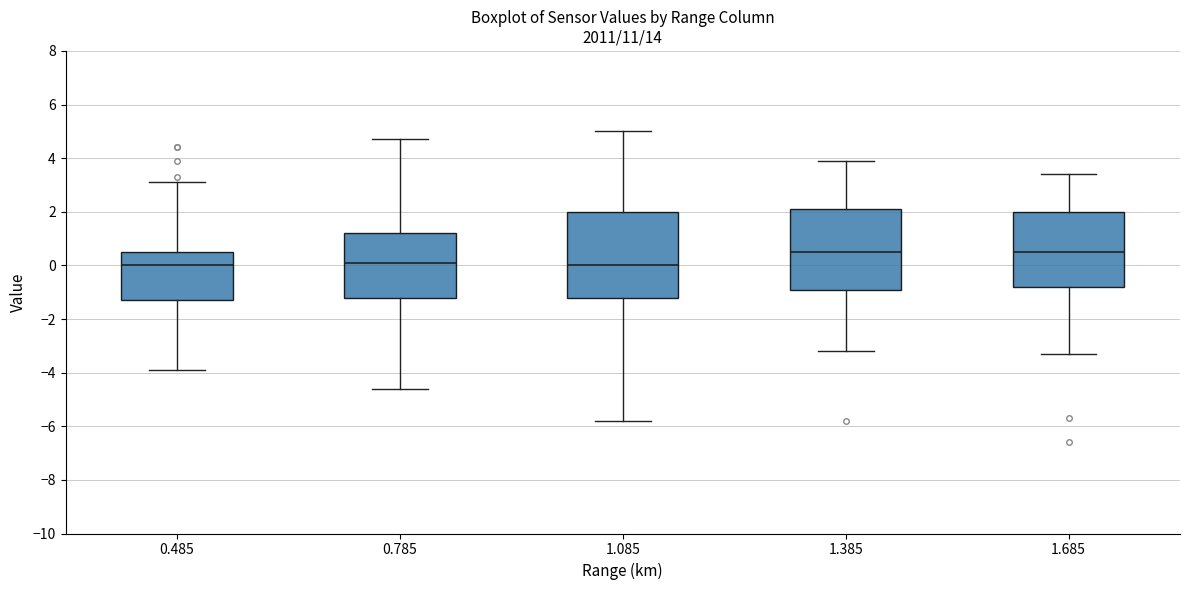

Reading left to right, read every box against the y-axis: the position of its median line, the range the box covers, and the ends of its whiskers. The values are not printed on the chart, so give them approximately, as read against the axis.

0.485: median 0.0, box -1.2 to 0.6, whiskers -3.8 to 3.2
0.785: median 0.2, box -1.2 to 1.2, whiskers -4.6 to 4.8
1.085: median 0.0, box -1.2 to 2.0, whiskers -5.8 to 5.0
1.385: median 0.6, box -0.8 to 2.2, whiskers -3.2 to 4.0
1.685: median 0.6, box -0.8 to 2.0, whiskers -3.2 to 3.4